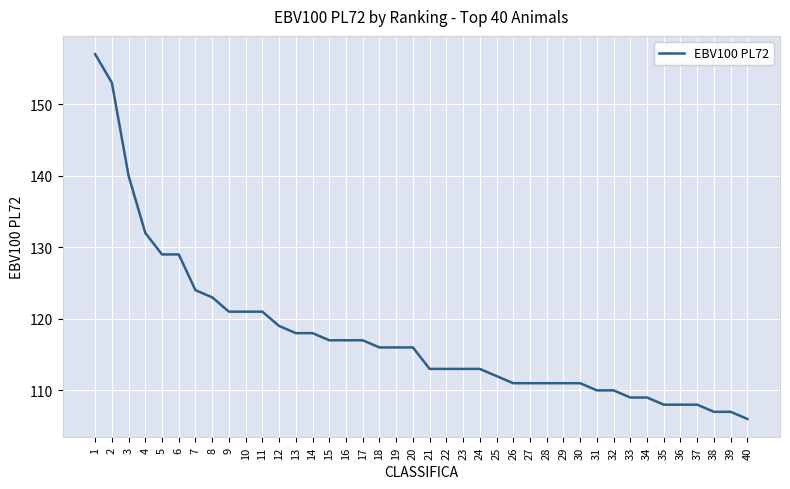

Reading left to right, extract all data points from this chart.

157	153	140	132	129	129	124	123	121	121	121	119	118	118	117	117	117	116	116	116	113	113	113	113	112	111	111	111	111	111	110	110	109	109	108	108	108	107	107	106